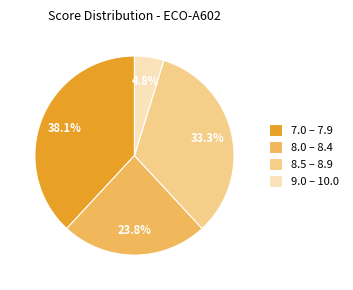

What is the ratio of the value at 8.5 – 8.9 to the value at 8.0 – 8.4?

1.4